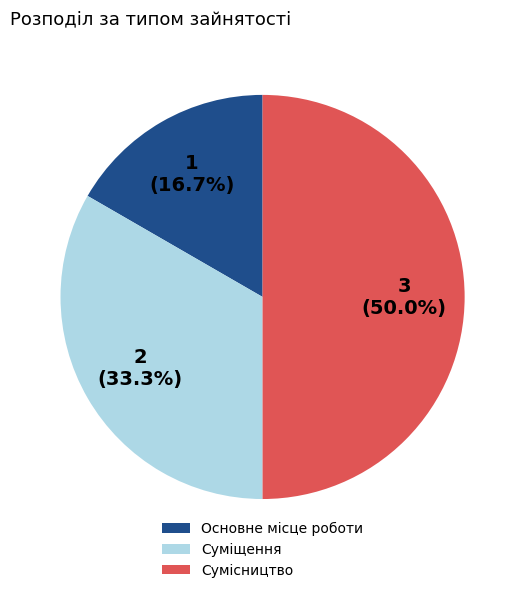

Does Суміщення represent more than half of the total?

No